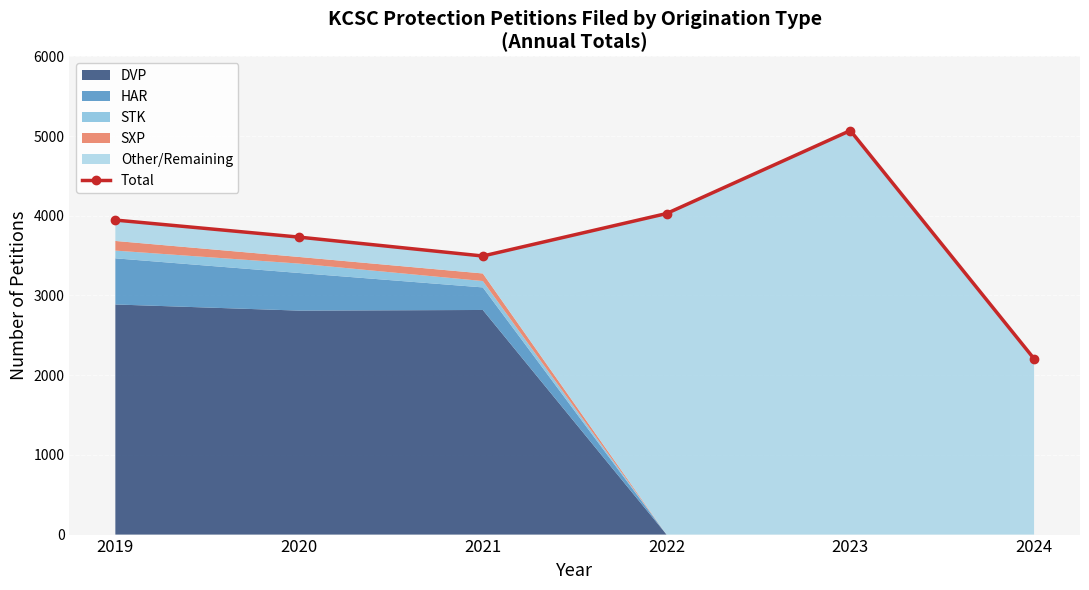

At which label does the data first exceed 3946?

2022